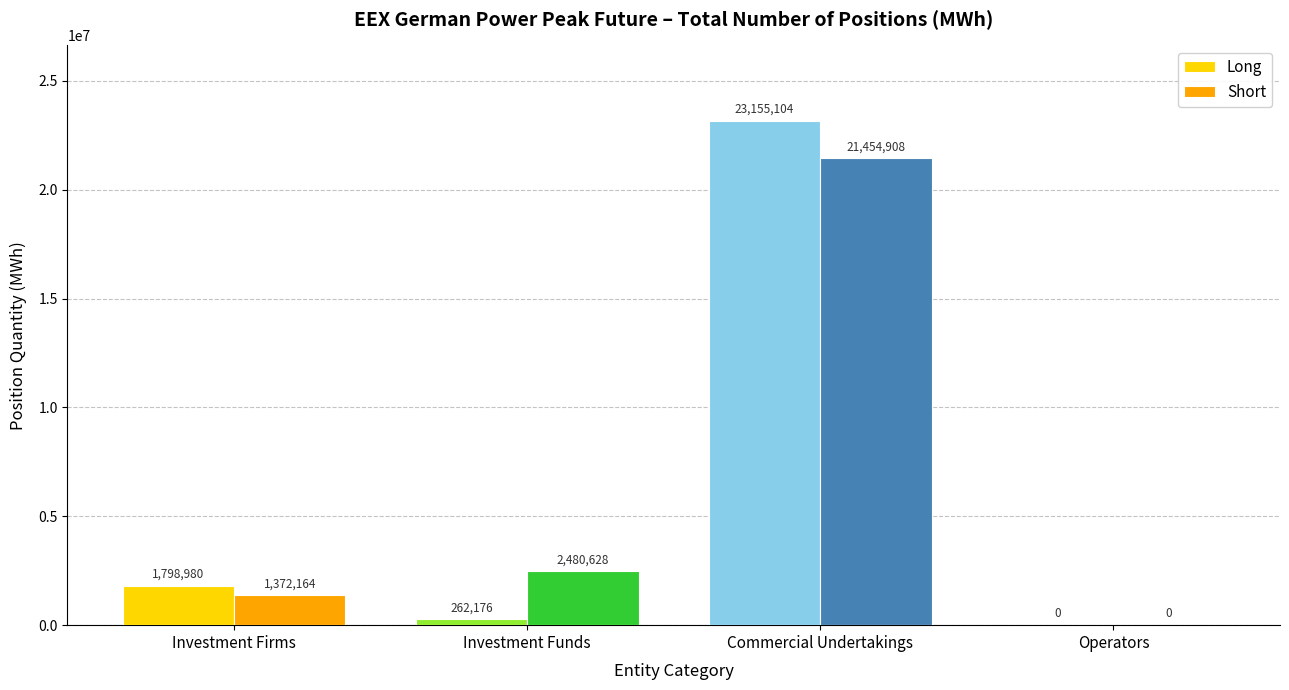

Reading right to left, list all the values displayed in this chart.

Long: Operators=0	Commercial Undertakings=23155104	Investment Funds=262176	Investment Firms=1798980
Short: Operators=0	Commercial Undertakings=21454908	Investment Funds=2480628	Investment Firms=1372164